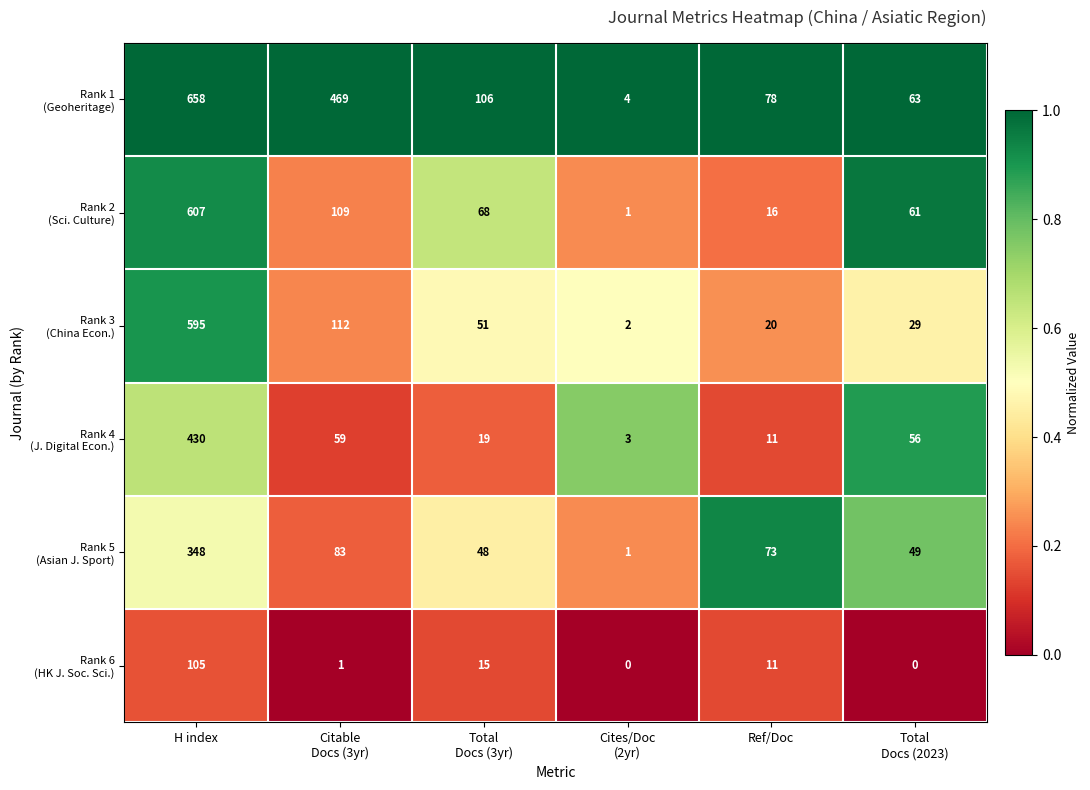

At which category is the sum across all series the highest?

H index